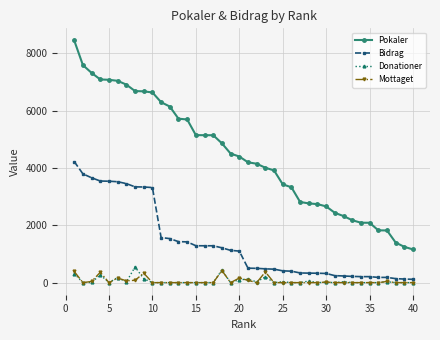

What is the maximum value for Bidrag?

4227